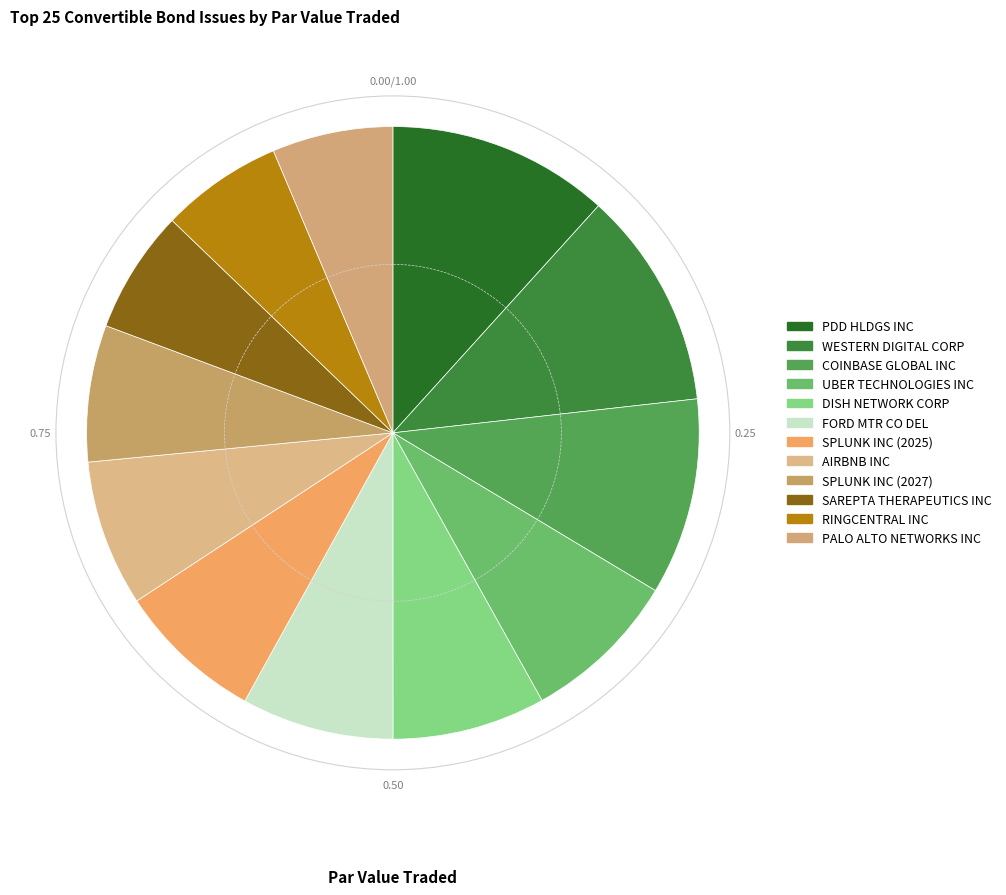

Does any single category account for the majority?

No